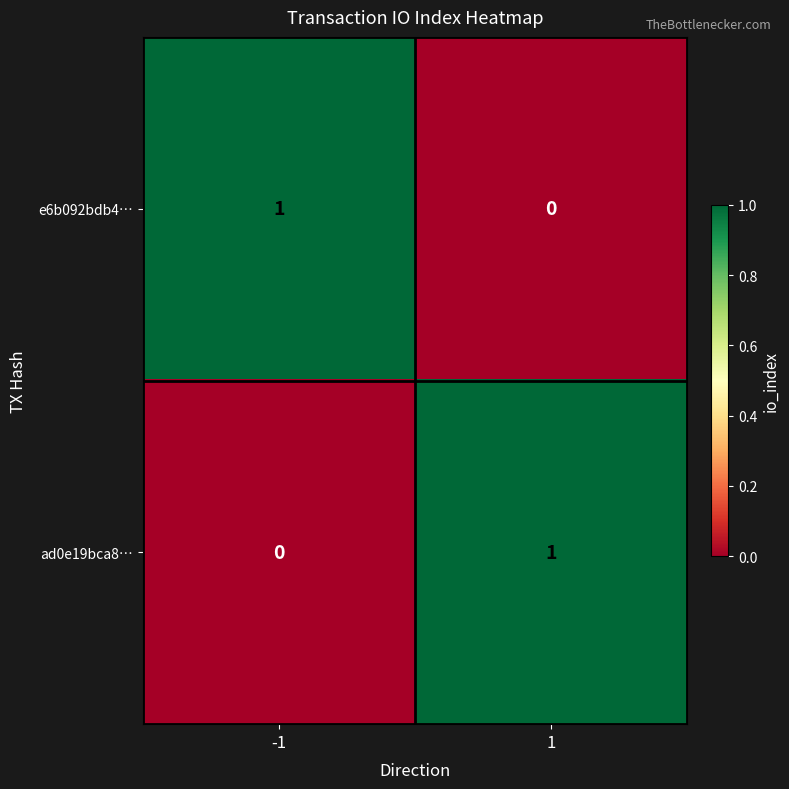

The ad0e19bca8… series shows 0 at -1. True or false?

True